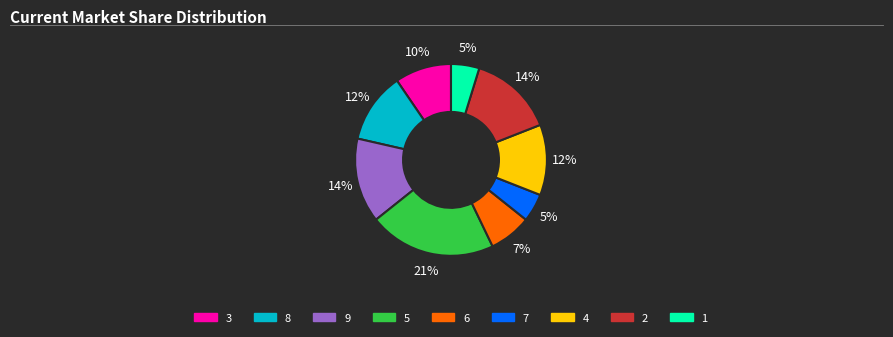

Does any single category account for the majority?

No